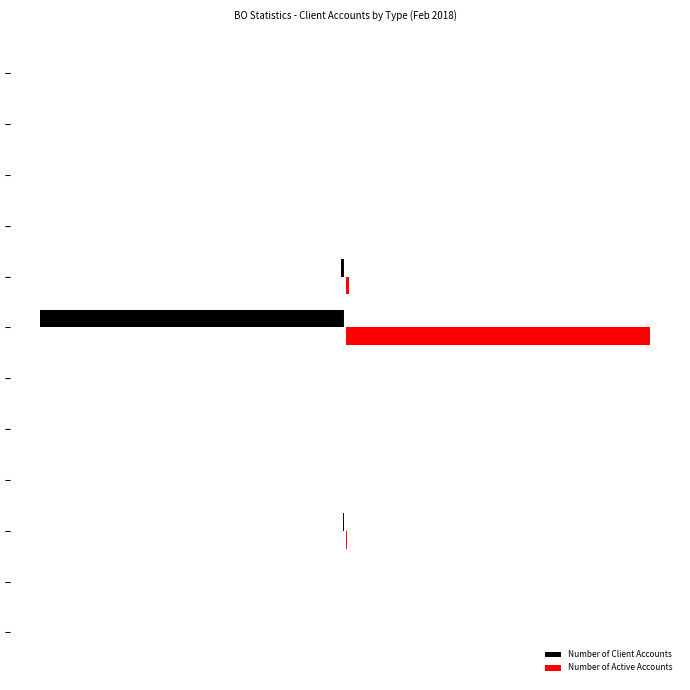

What are all the series names shown in the legend?

Number of Client Accounts, Number of Active Accounts